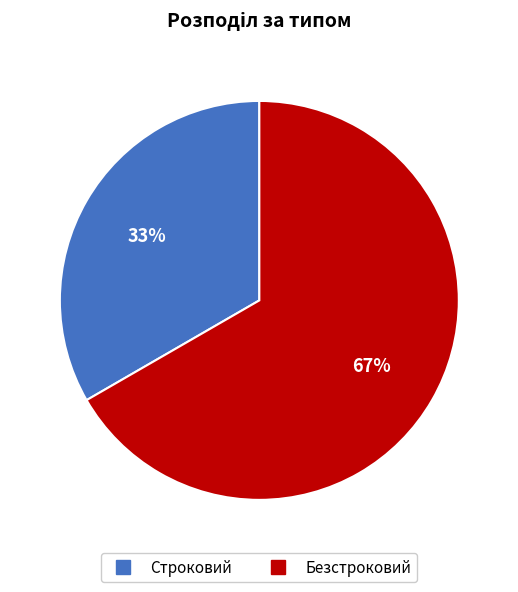

What is the largest slice in the pie chart?

Безстроковий